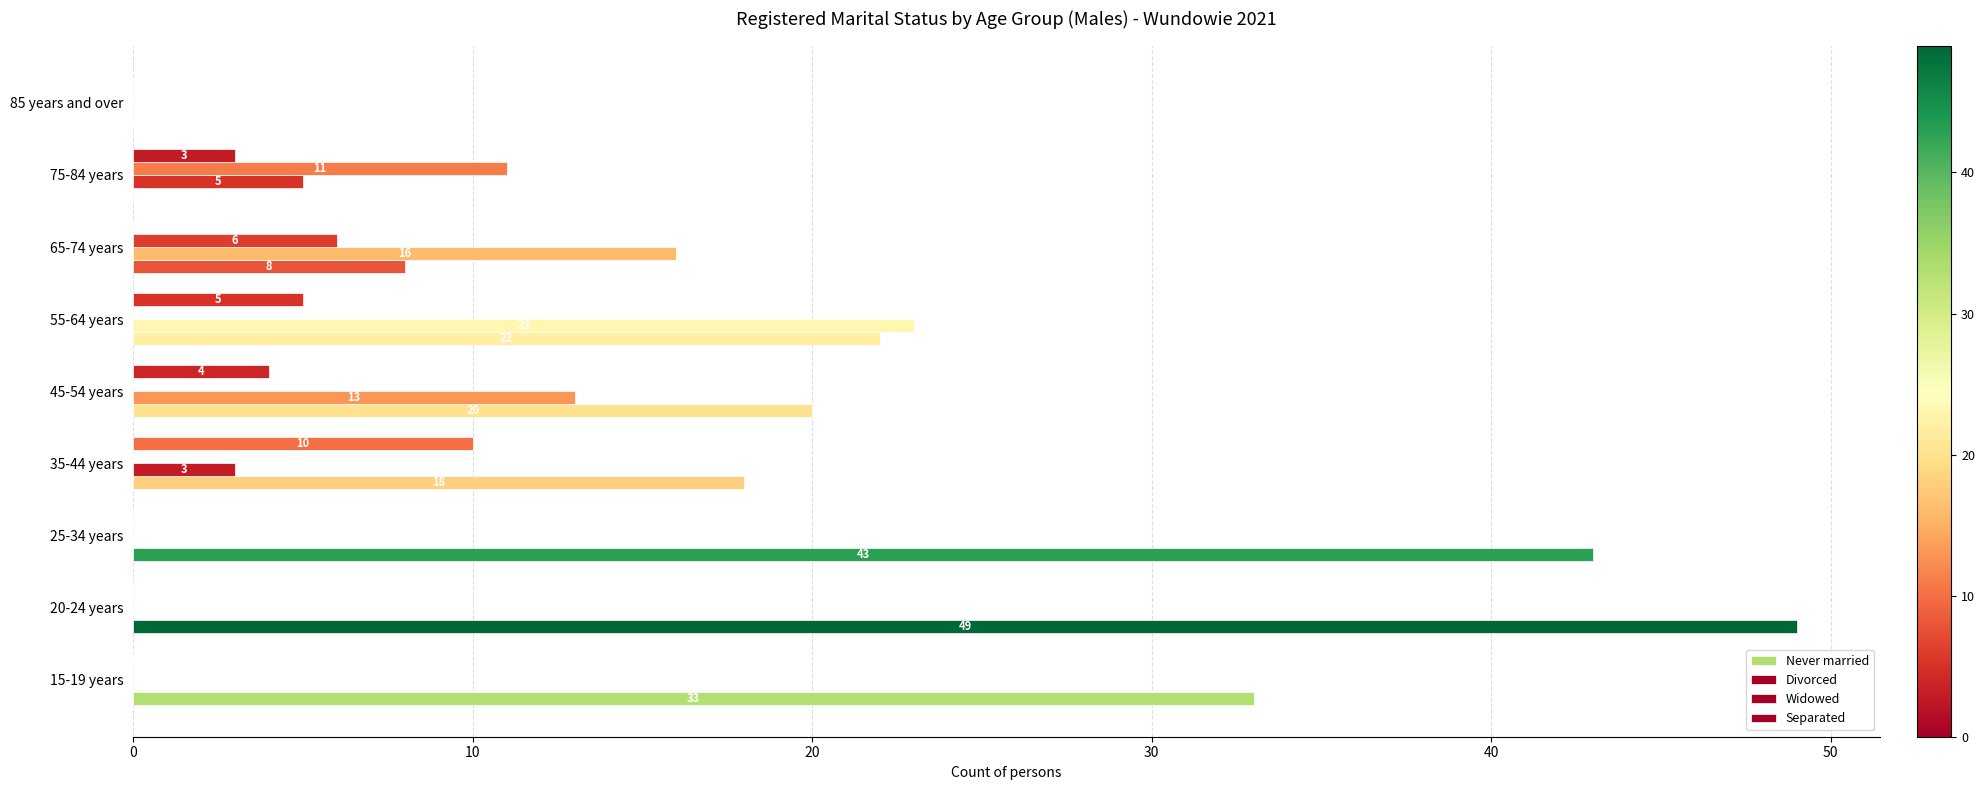

List the series in order of their peak value, lowest first.

Separated, Widowed, Divorced, Never married